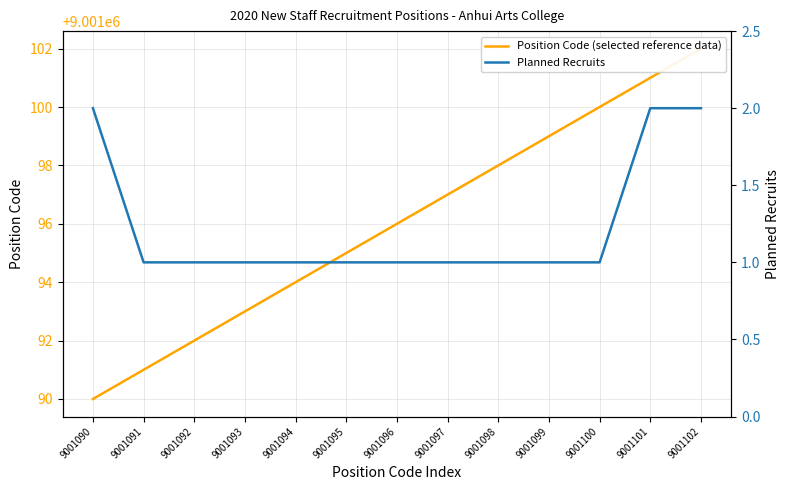

Which category has the lowest value across all series?

9001091